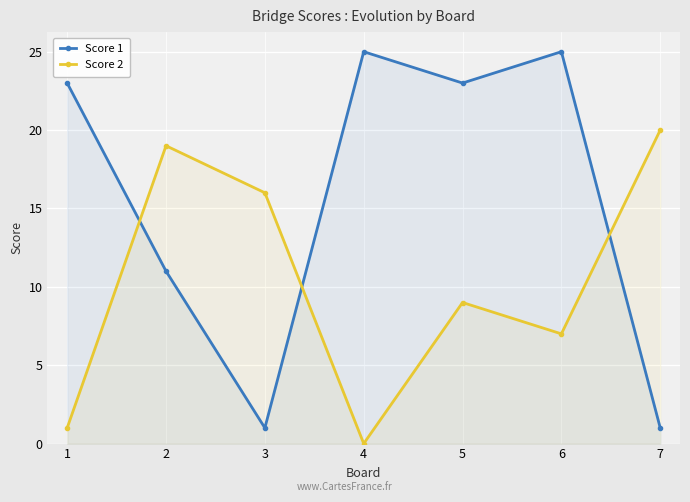

What is the difference between the Score 1 values at 5 and 4?

2